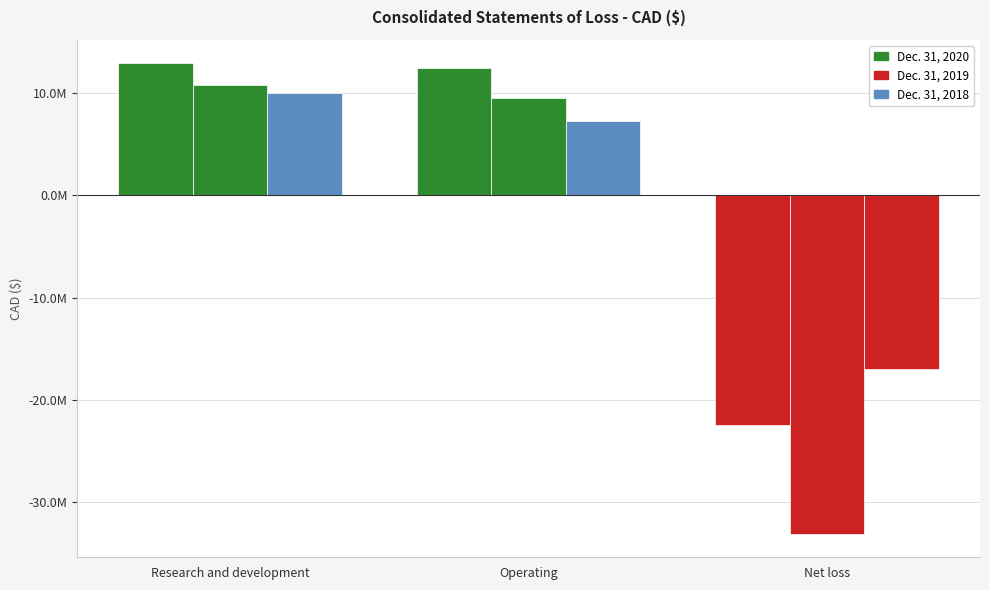

Which series has the widest spread of values?

Dec. 31, 2019